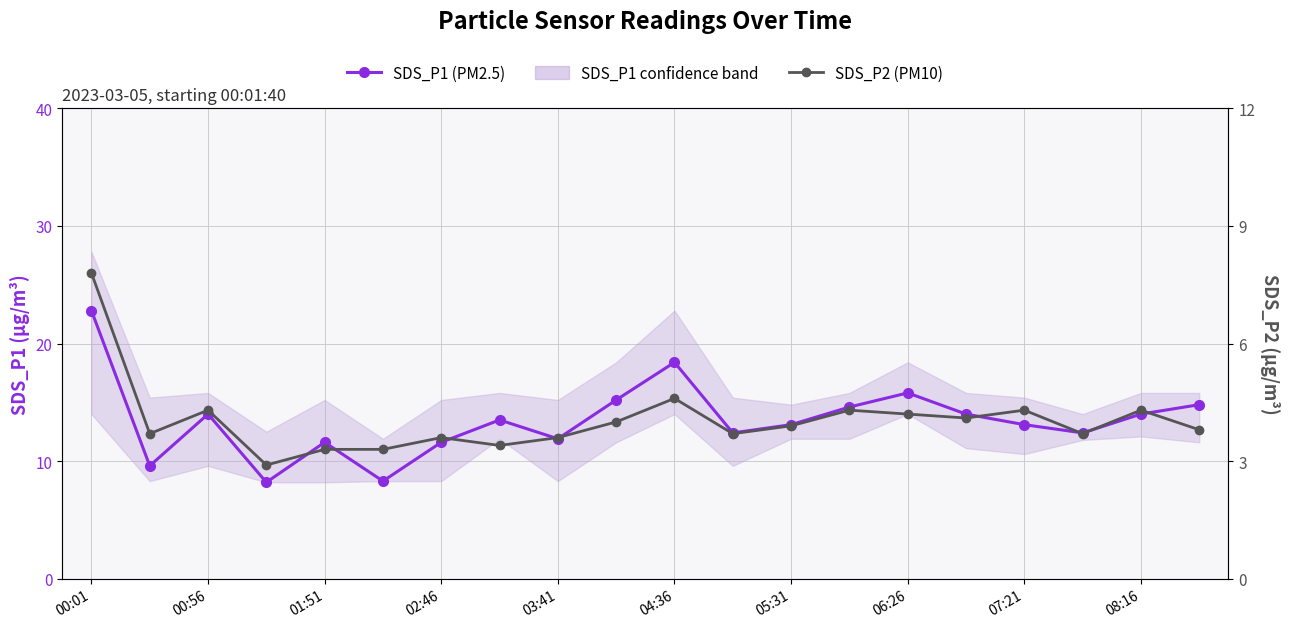

The SDS_P2 (PM10) series shows 4.3 at 13. True or false?

True